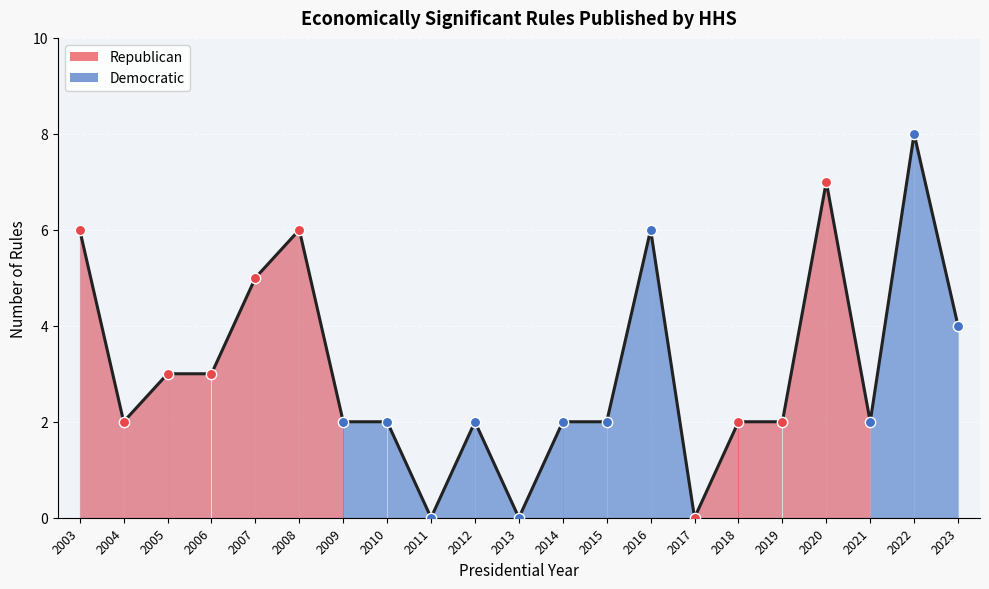

Which has a higher value, 2011 or 2012?

2012